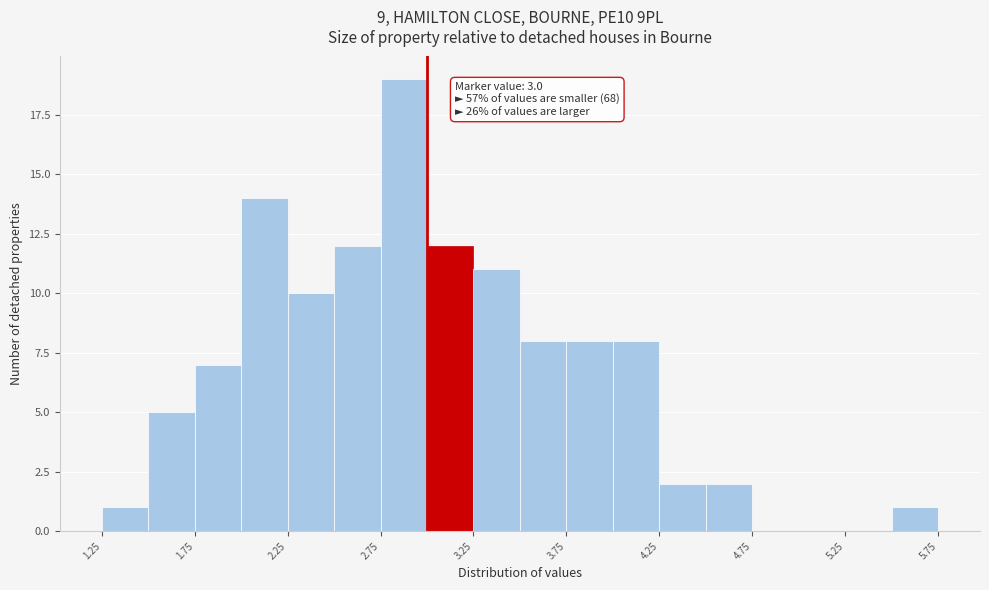

Which range on the x-axis has the tallest bar?

2.75 to 3.00